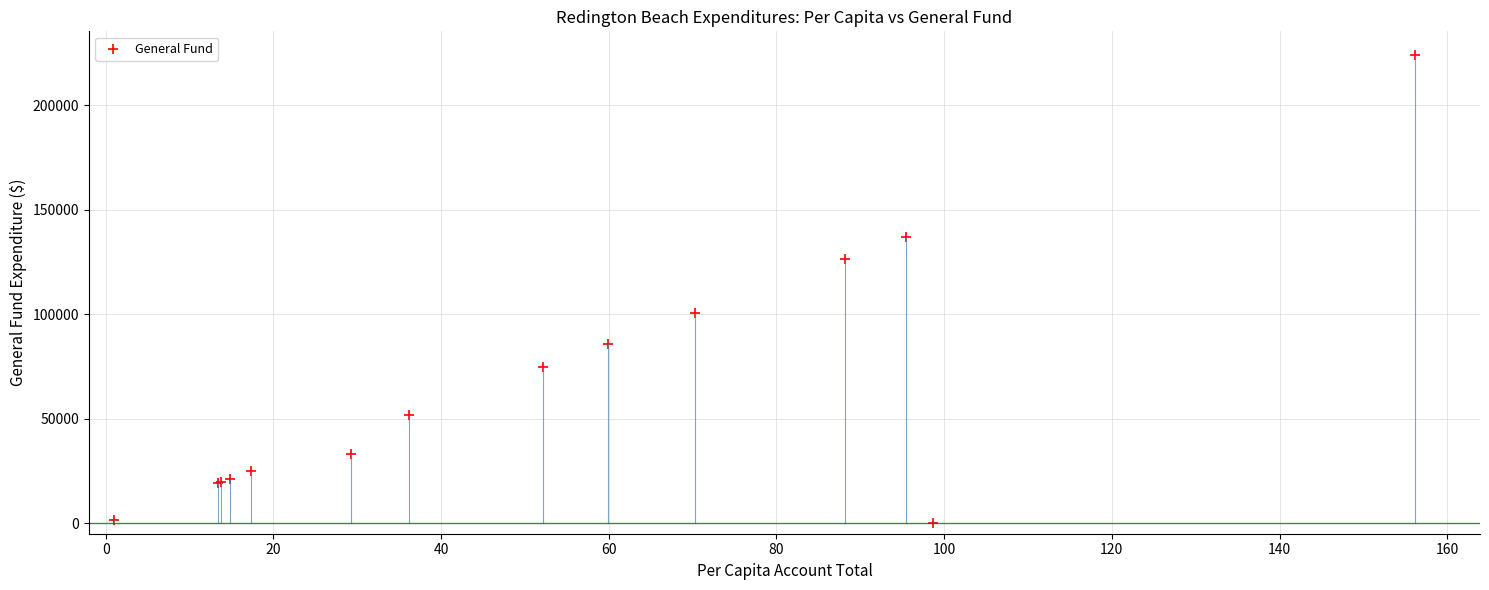

What Y value in the scatter plot is closest to 112041?

100774